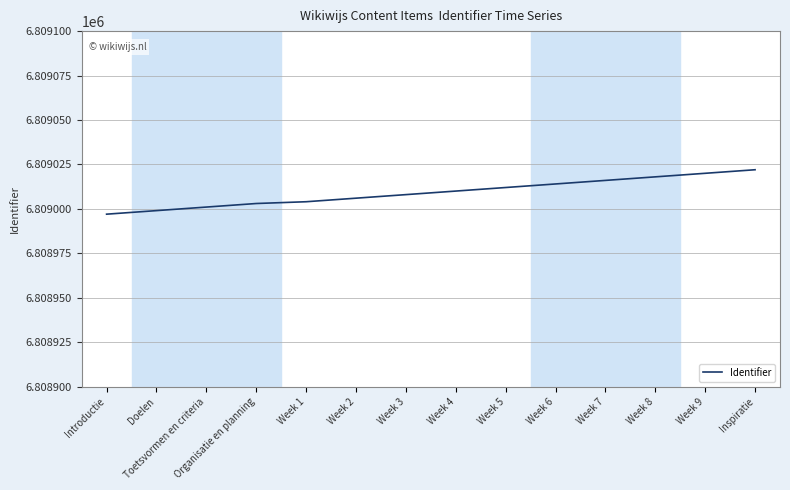

What position from the right is Organisatie en planning?

11